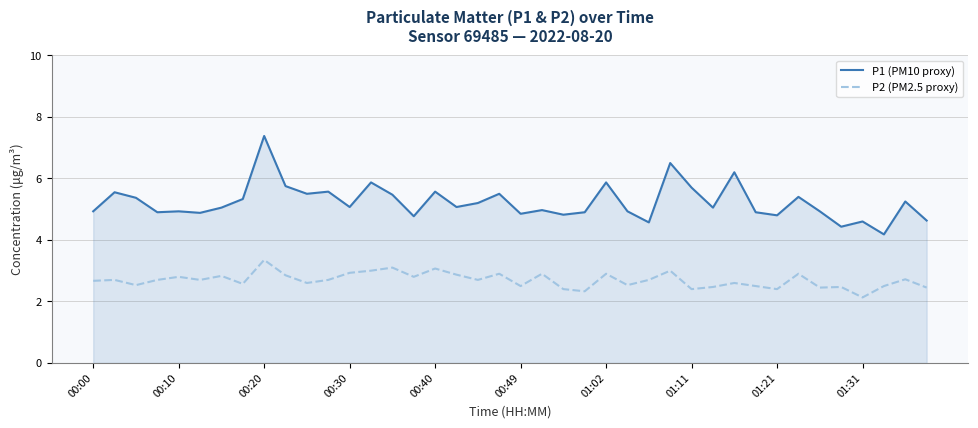

Rank the series by their maximum value, from lowest to highest.

P2 (PM2.5 proxy), P1 (PM10 proxy)